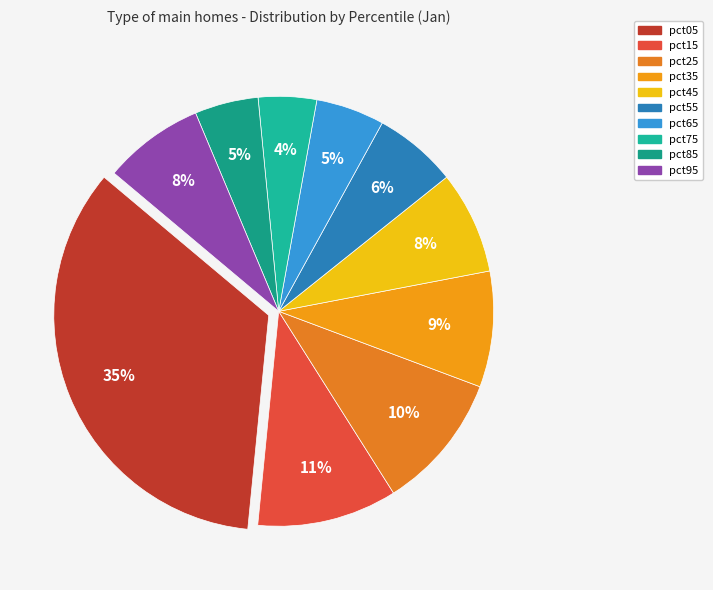

What is the smallest slice in the pie chart?

pct75